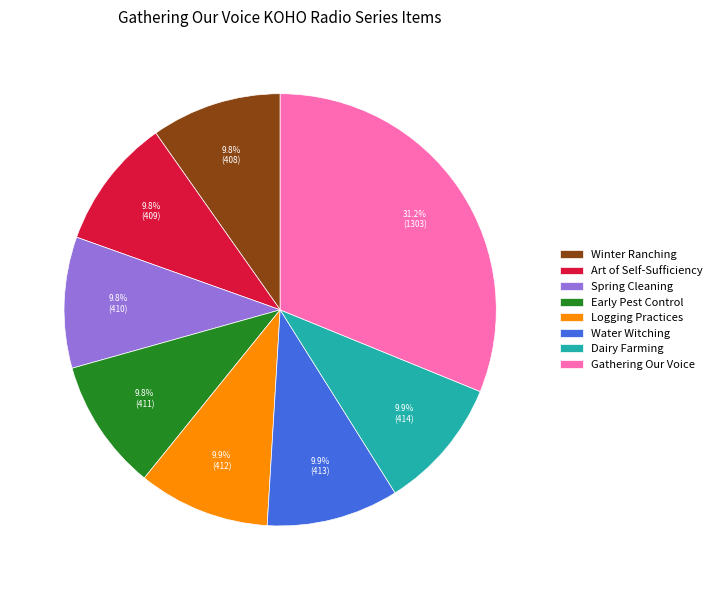

Is the sum of Winter Ranching and Logging Practices greater than half?

No